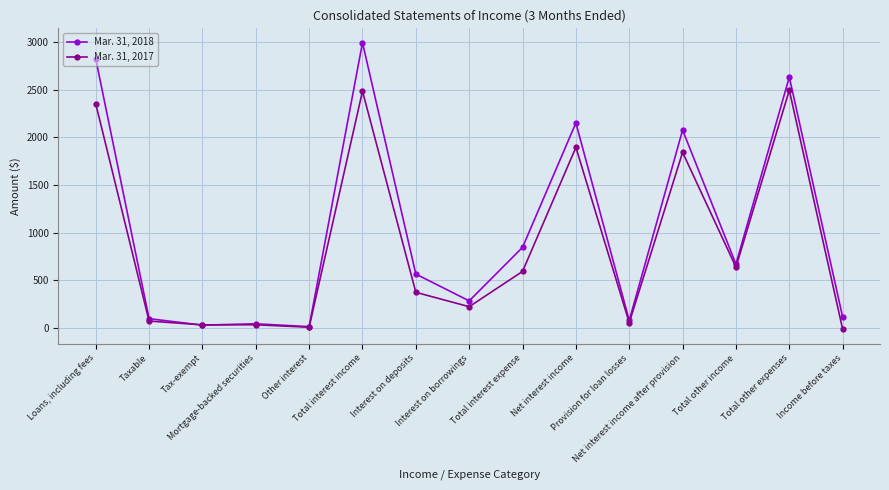

How many data points does each series have?

15